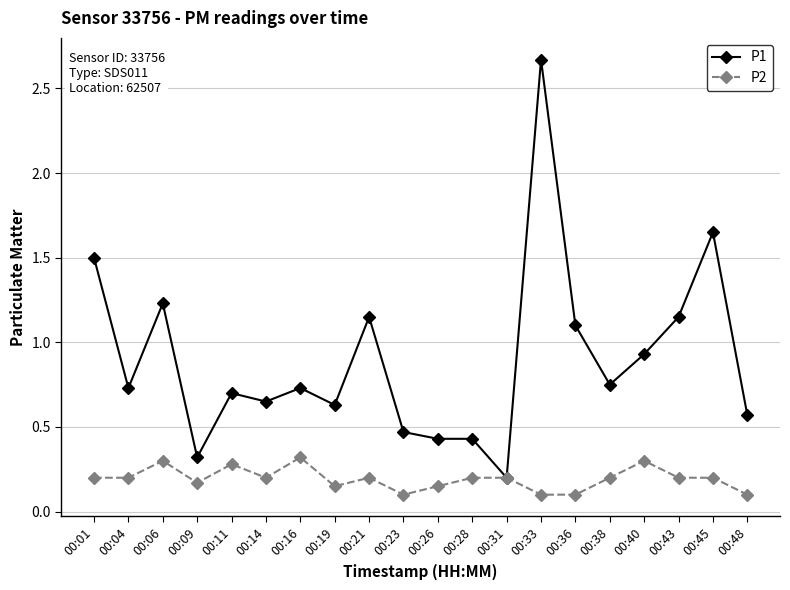

At how many categories does at least one series exceed 0?

20